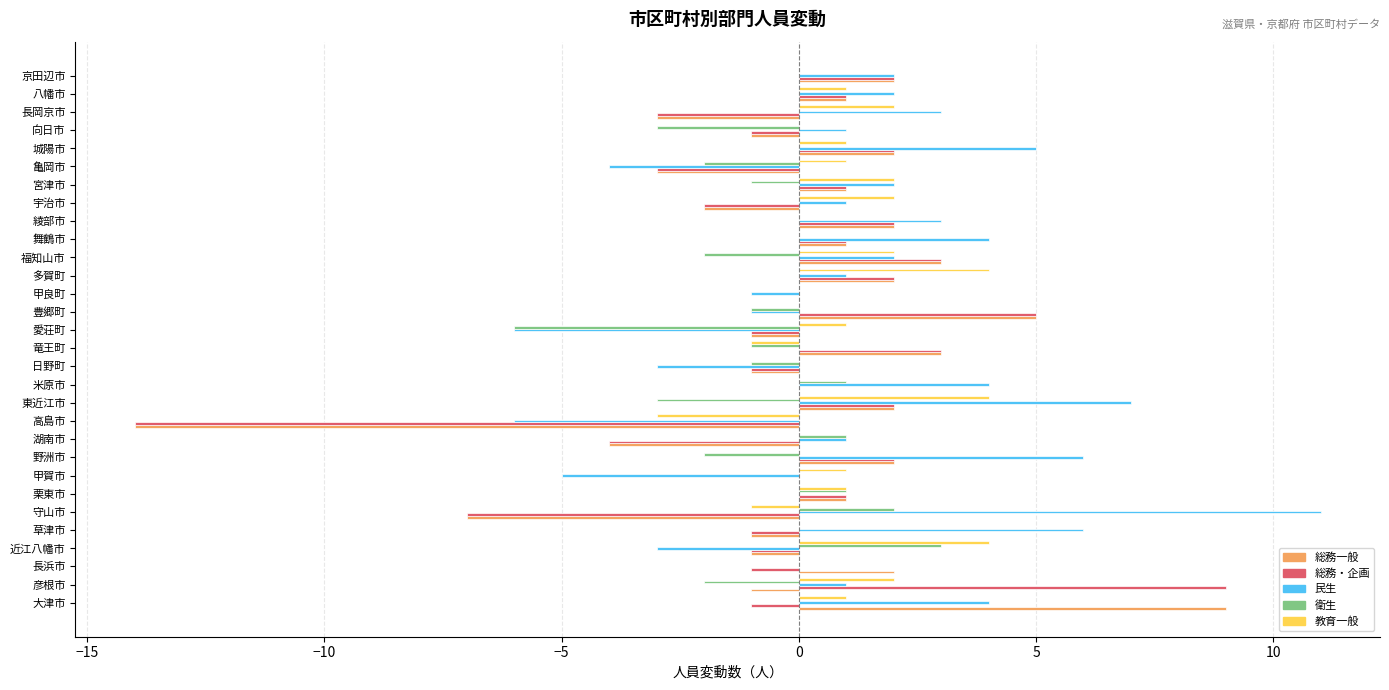

What is the total value across all series at 多賀町?

9